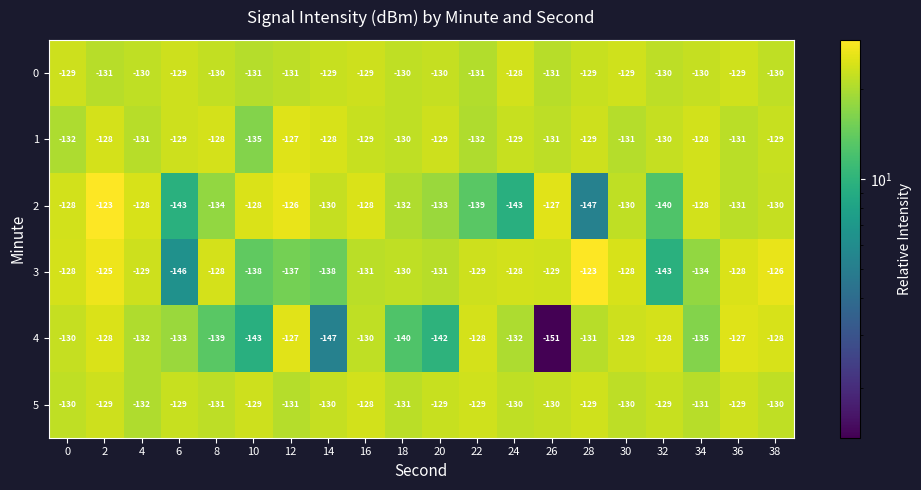

What is the total value across all series at 8?

-790